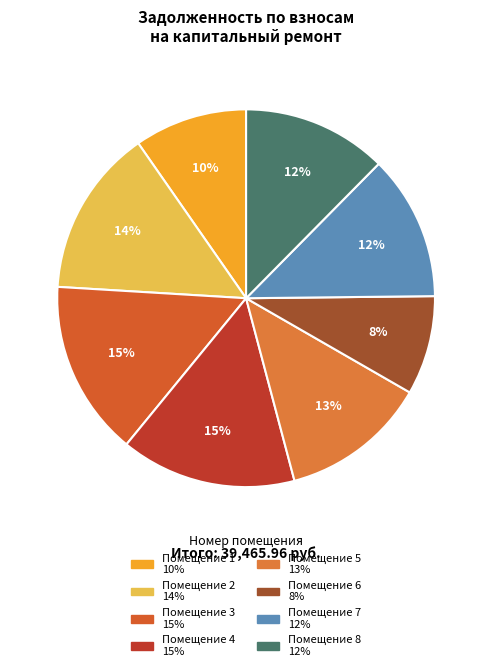

Is there a majority slice in this chart?

No